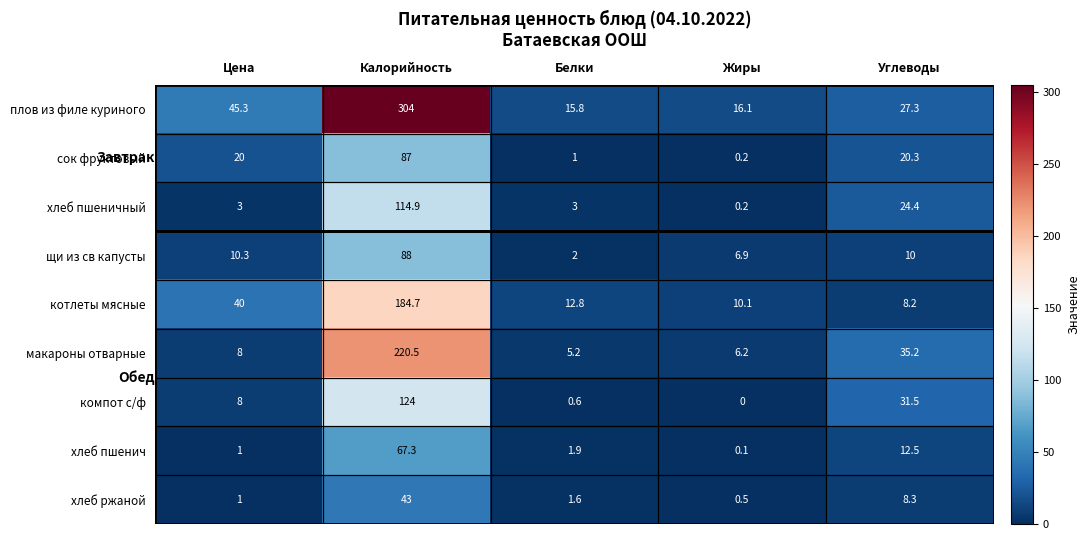

Which series has the largest total across all categories?

плов из филе куриного